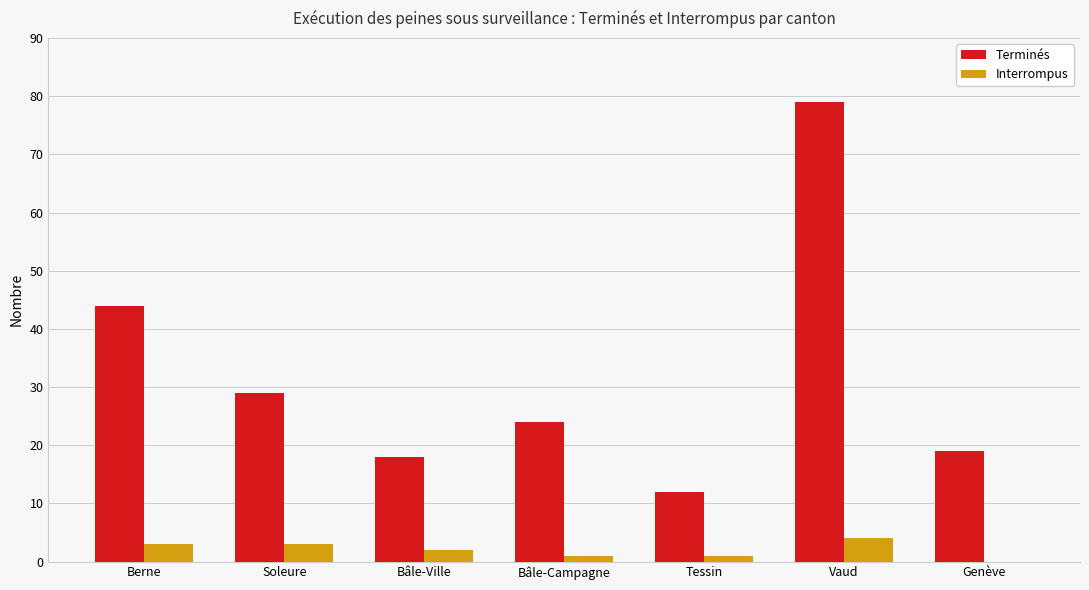

How many series are shown in this chart?

2